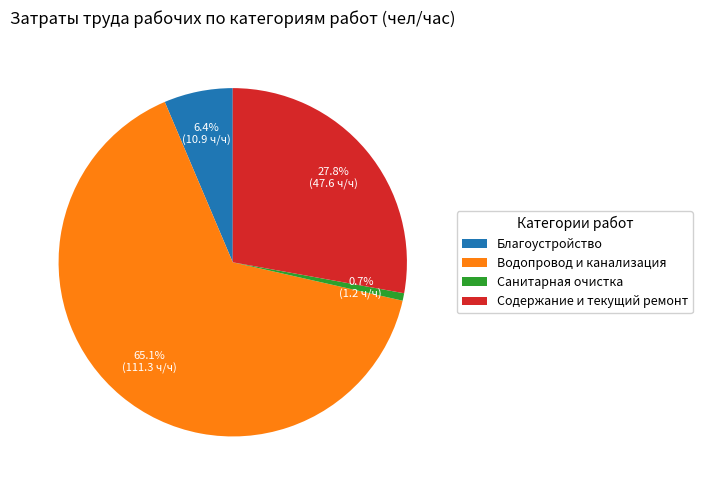

What is the total percentage of Водопровод и канализация and Благоустройство?

71.5%